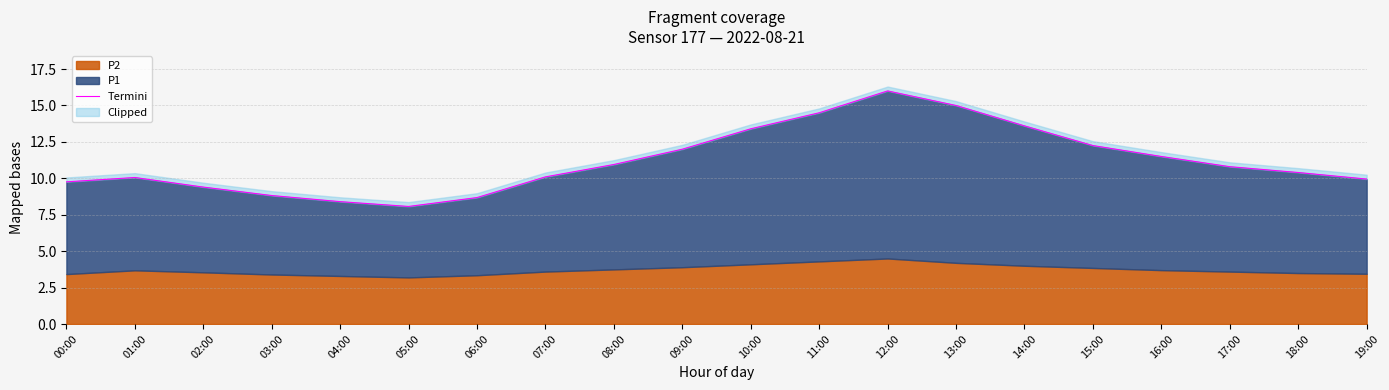

What position from the left is 03:00?

4